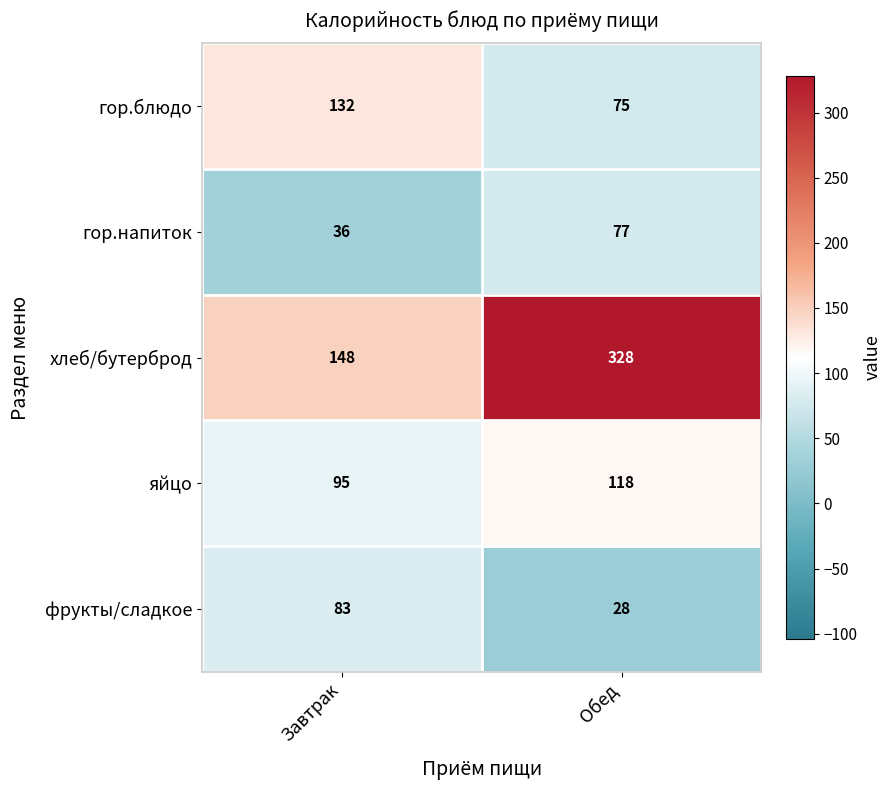

Reading left to right, list all the values displayed in this chart.

гор.блюдо: 132	75
гор.напиток: 36	77
хлеб/бутерброд: 148	328
яйцо: 95	118
фрукты/сладкое: 83	28